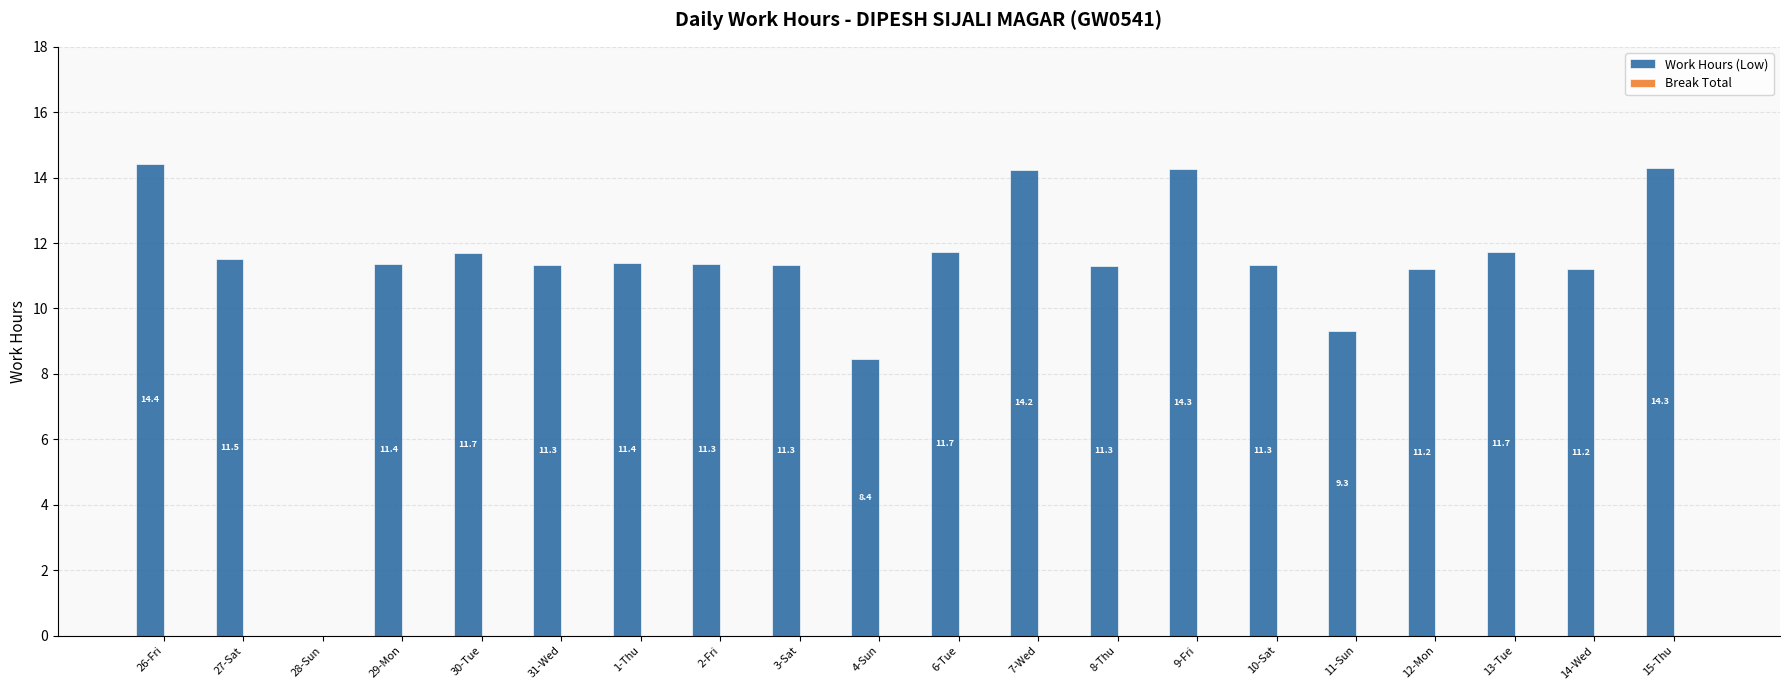

How many data points does each series have?

20